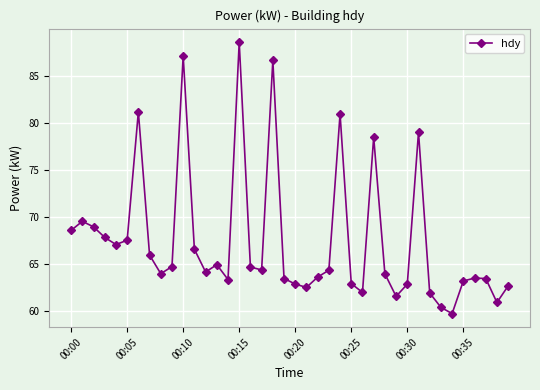

What is the average value?

67.5